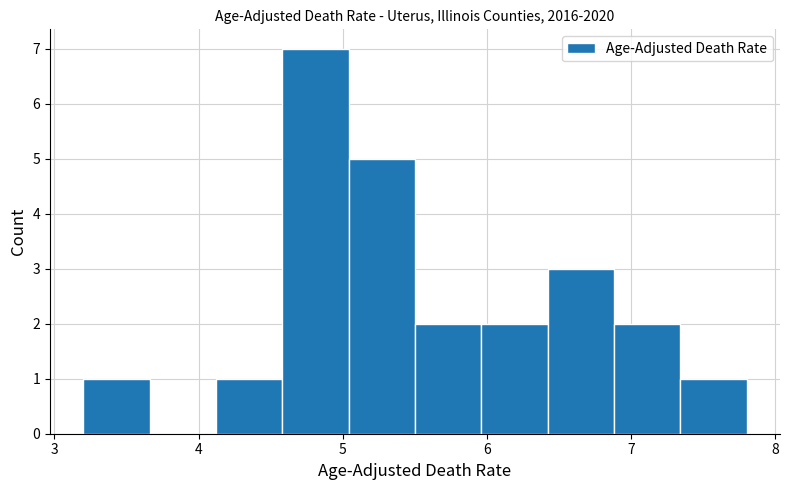

Reading left to right, transcribe this chart: for each bar, give the range it covers on the x-axis and its height. Neither the bar edges nor the heights are printed on the chart, so give them approximately, as read against the axes.

3.20 to 3.66: 1
3.66 to 4.12: 0
4.12 to 4.58: 1
4.58 to 5.04: 7
5.04 to 5.50: 5
5.50 to 5.96: 2
5.96 to 6.42: 2
6.42 to 6.88: 3
6.88 to 7.34: 2
7.34 to 7.80: 1